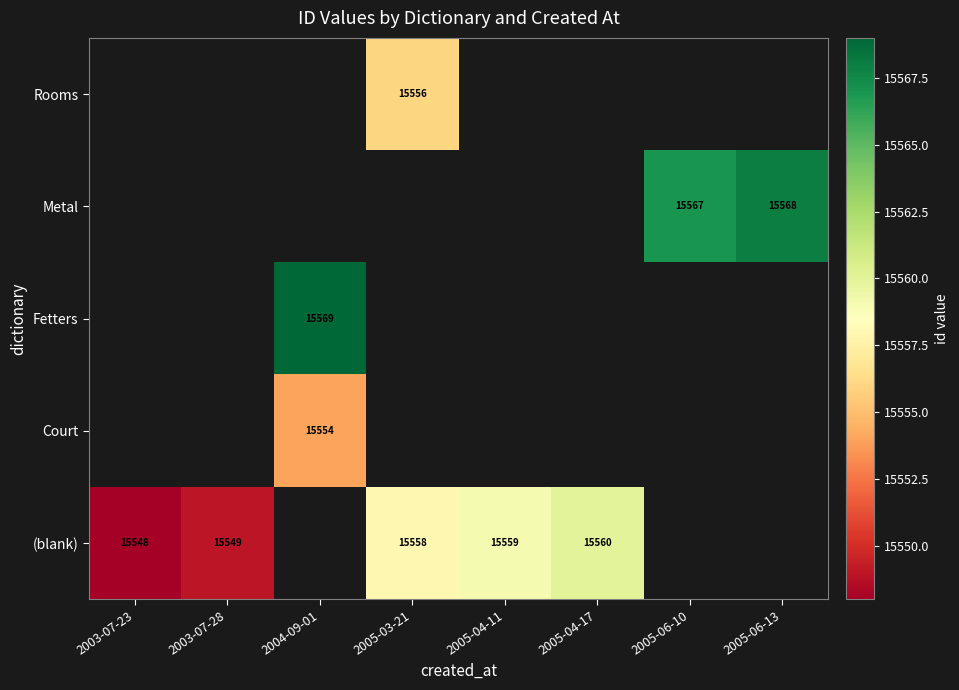

What is the total value across all series at 2005-04-11?

15559